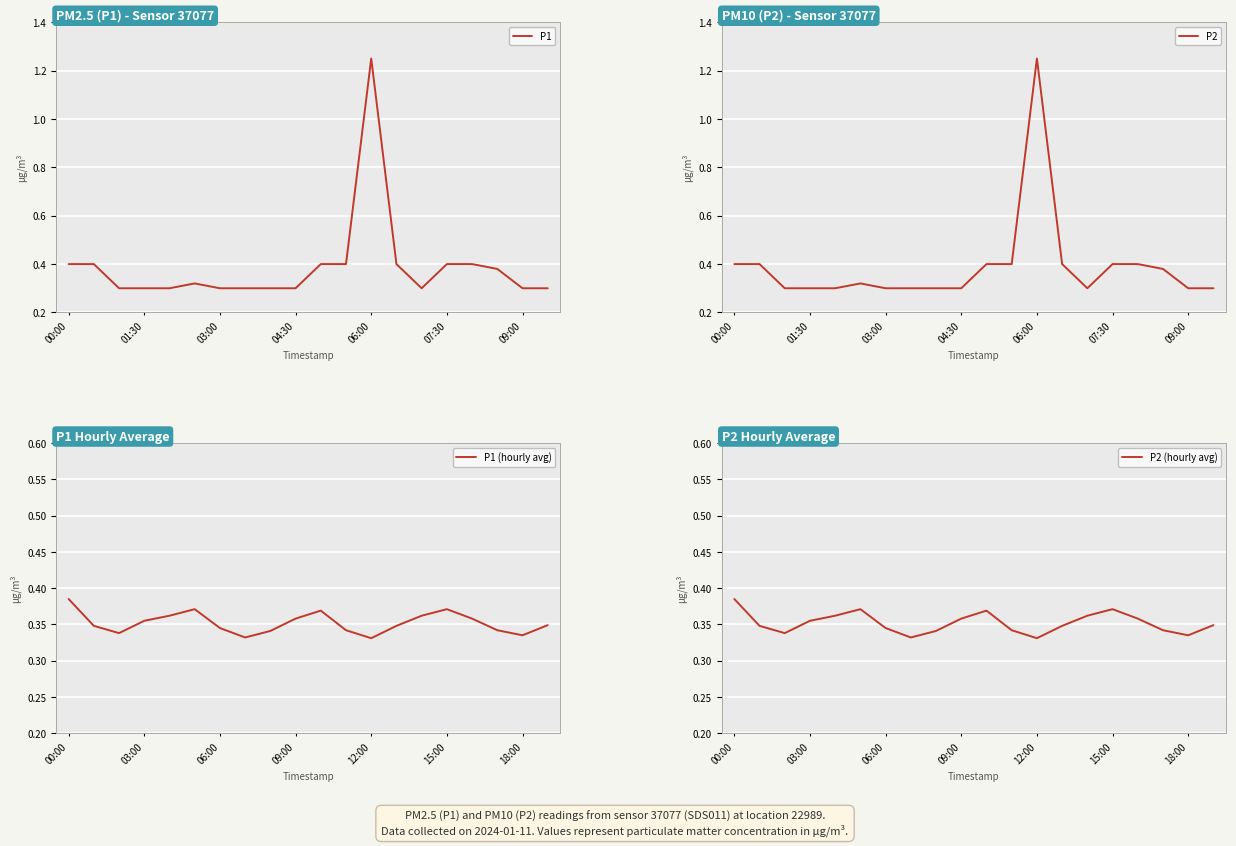

How many times do P1 (hourly avg) and P1 cross each other?

5